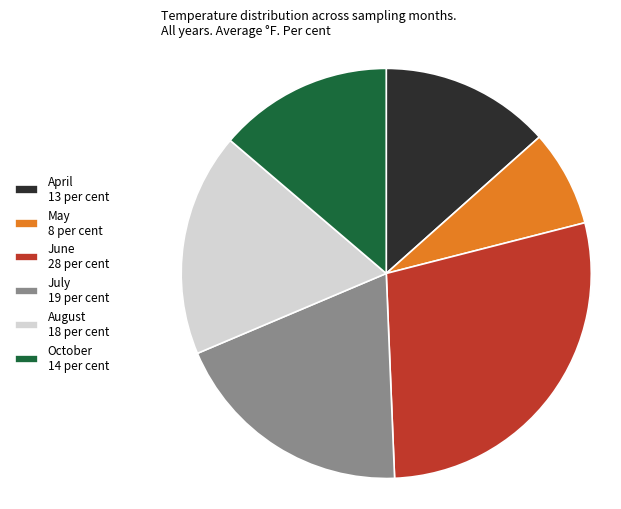

Is October 14 per cent the majority of the pie?

No